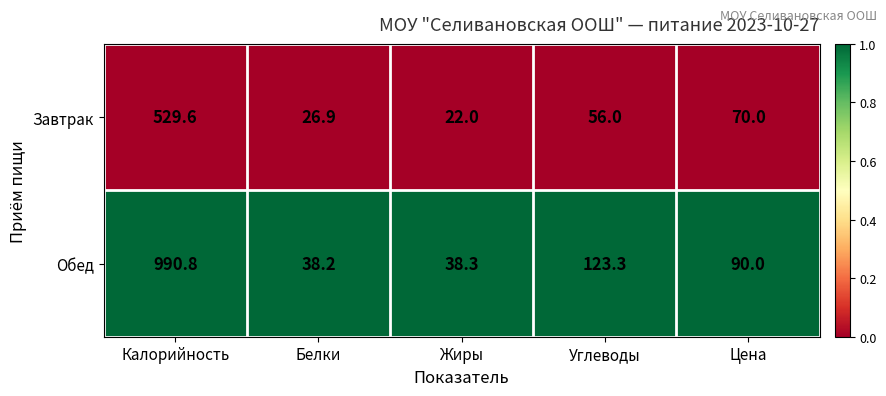

Rank the series by their maximum value, from highest to lowest.

Обед, Завтрак